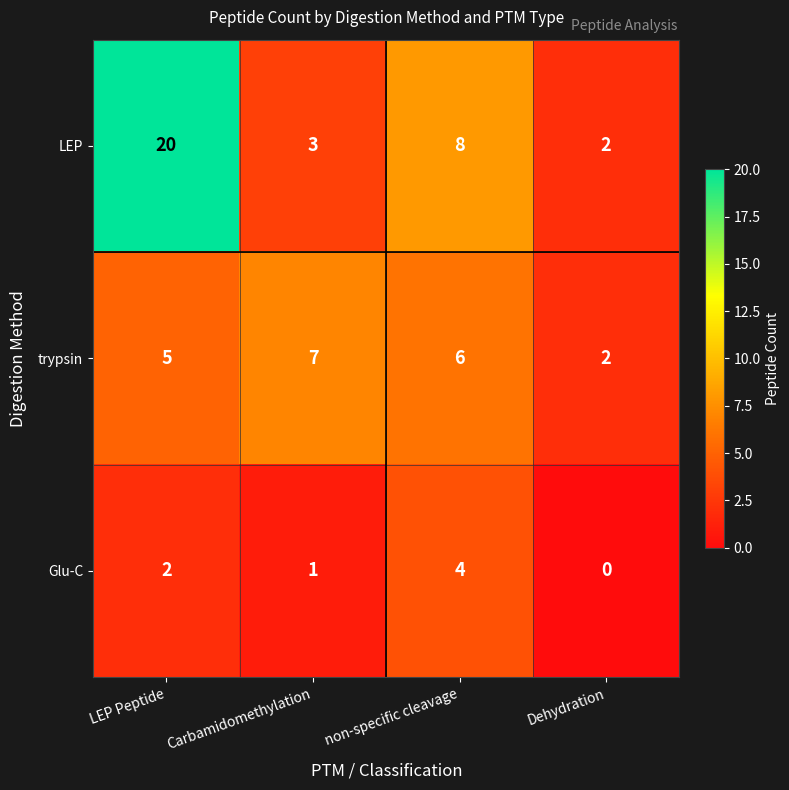

How many trypsin values are between 5 and 7?

3